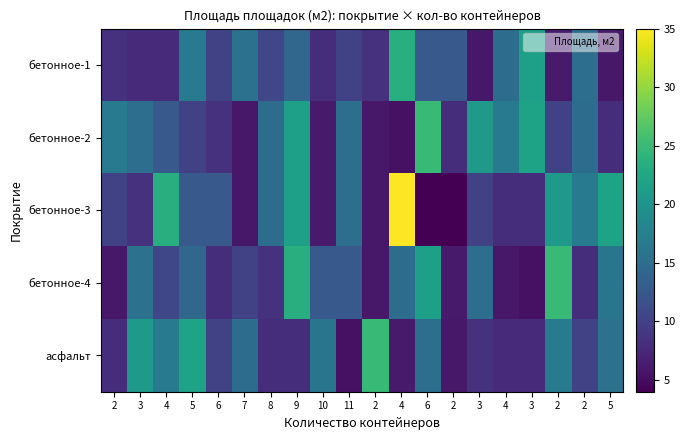

Between 4 and 2, which series saw the biggest shift?

бетонное-3